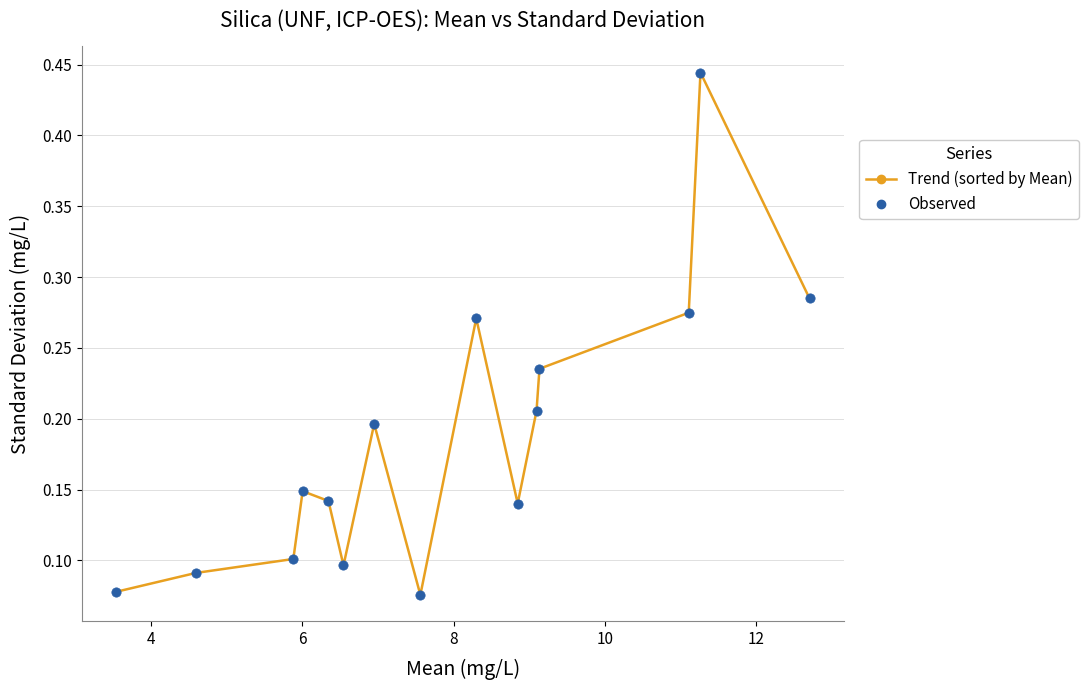

Is this an area chart (filled region under the line)?

No